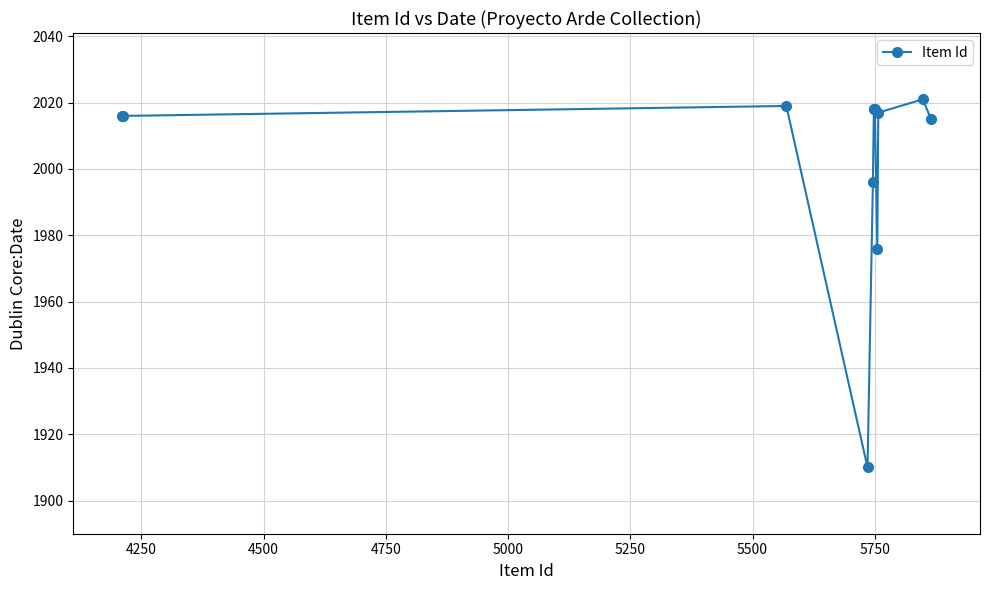

What is the value of the 11th point from the left?

2021